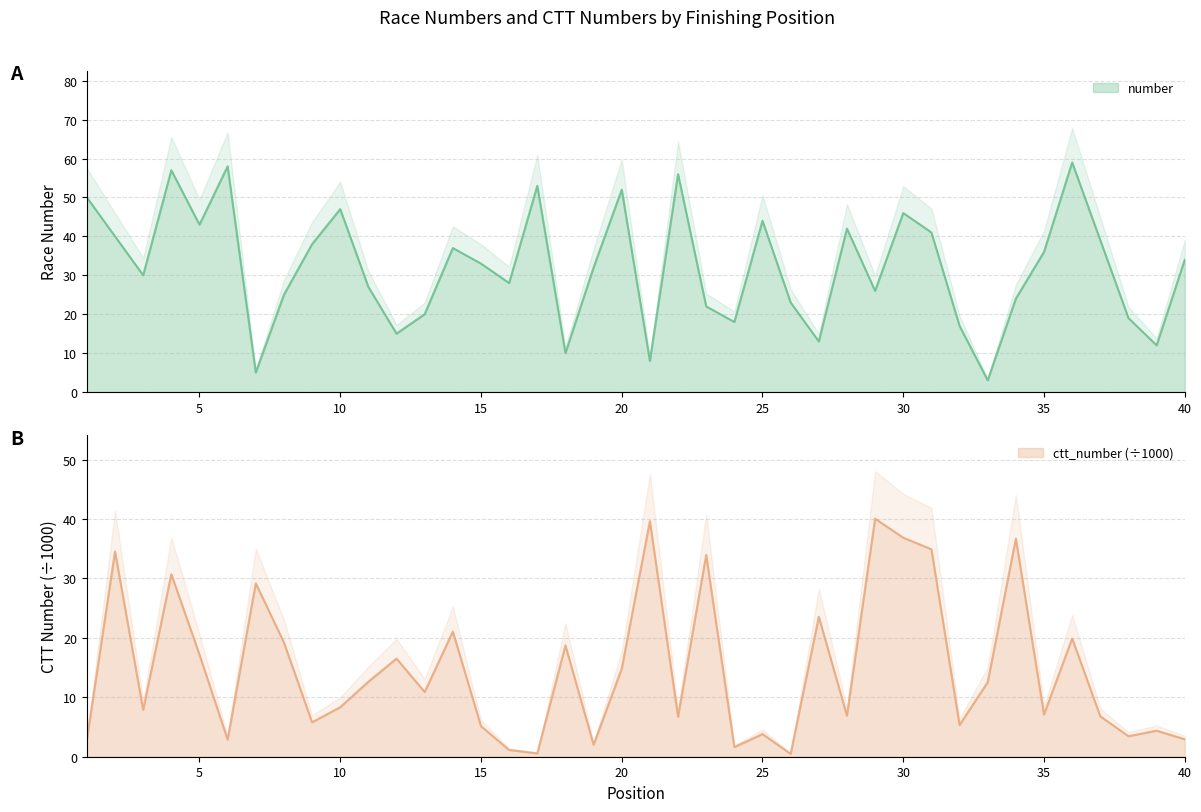

What is the difference between the maximum and second lowest values in the number series?

54.0